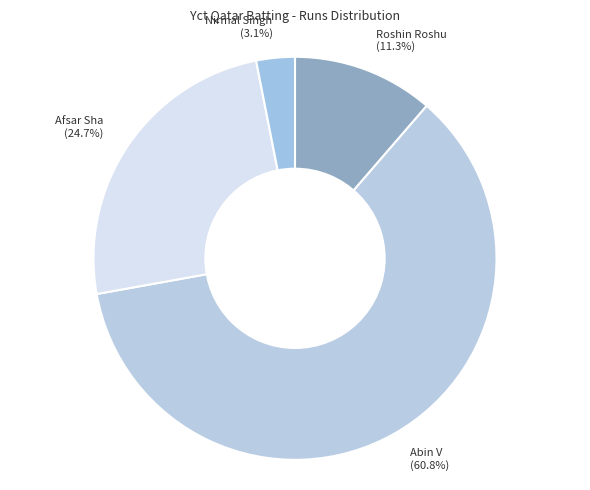

What percentage is NOT represented by Roshin Roshu (11.3%)?

88.7%